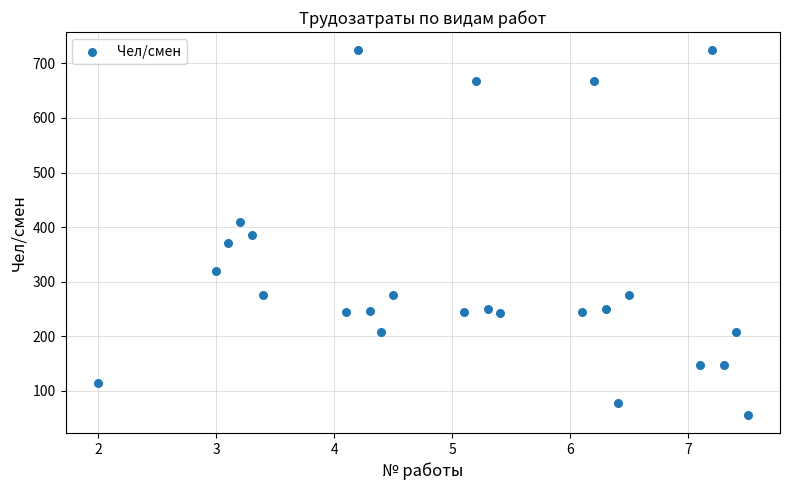

What is the range of Y values (max minus min)?

668